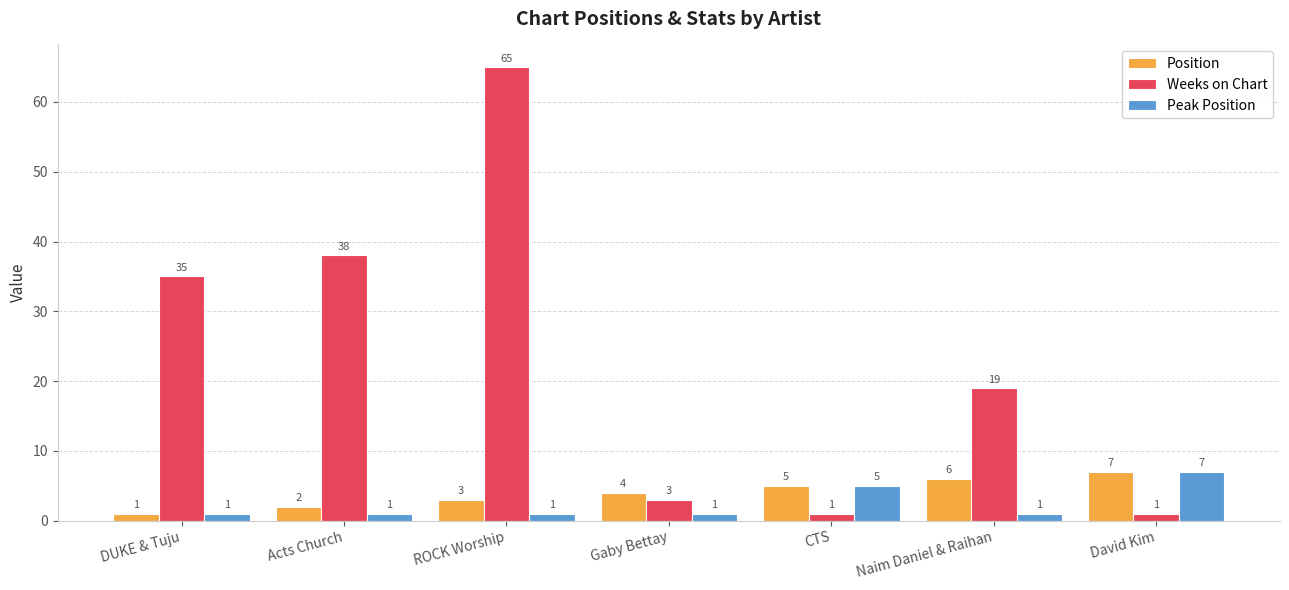

How many data points does each series have?

7